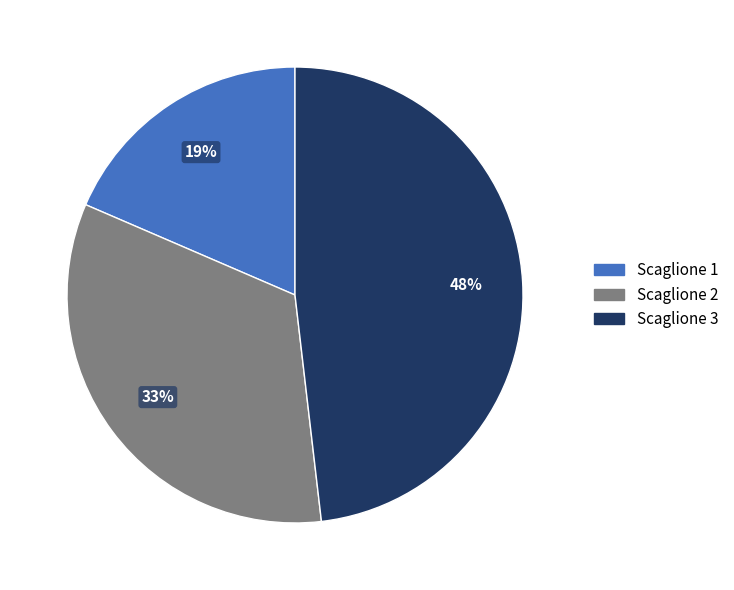

To the nearest percent, what is the average slice percentage?

33%